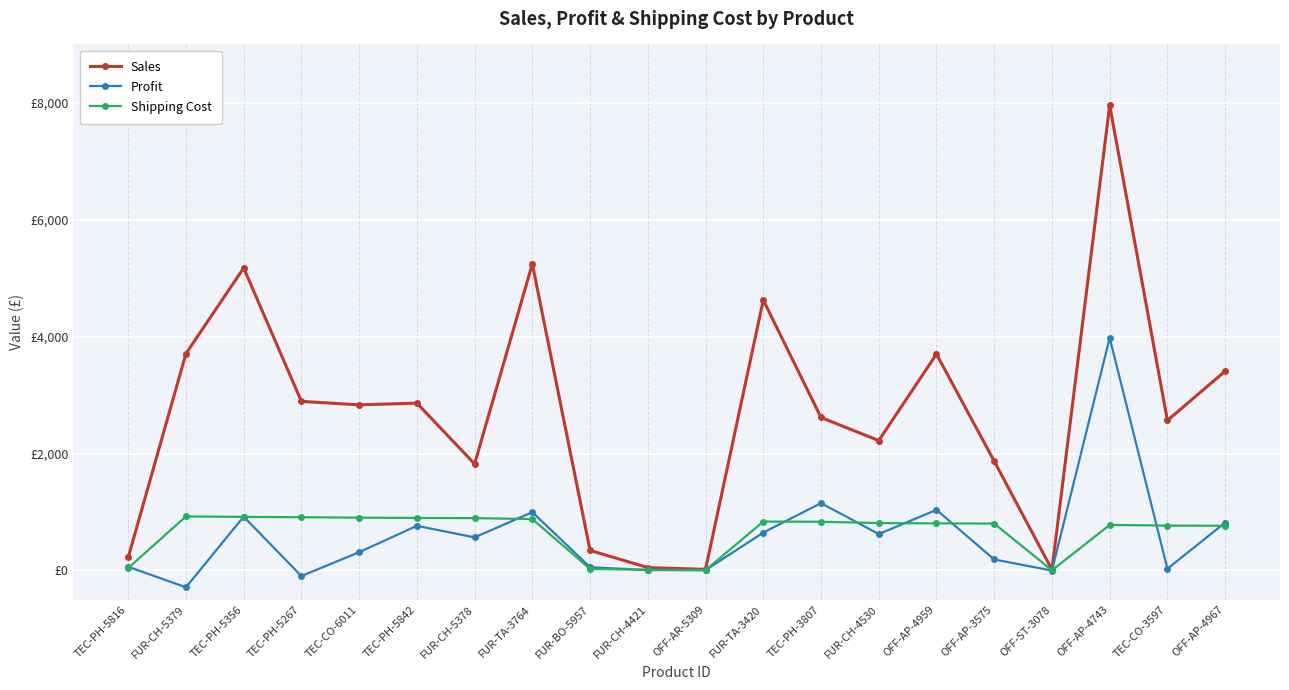

In Profit, how many points are higher than both neighbors (excluding endpoints)?

6